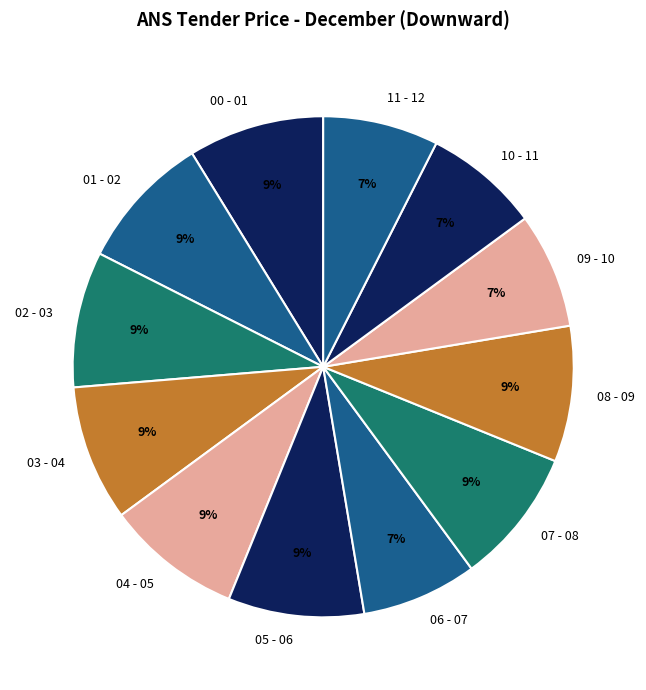

To the nearest percent, what is the average slice percentage?

8%